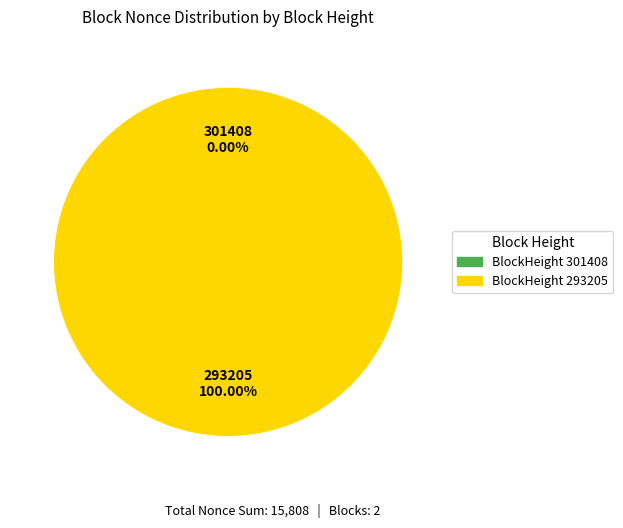

To the nearest percent, what is the difference between the largest and smallest slice percentages?

100%